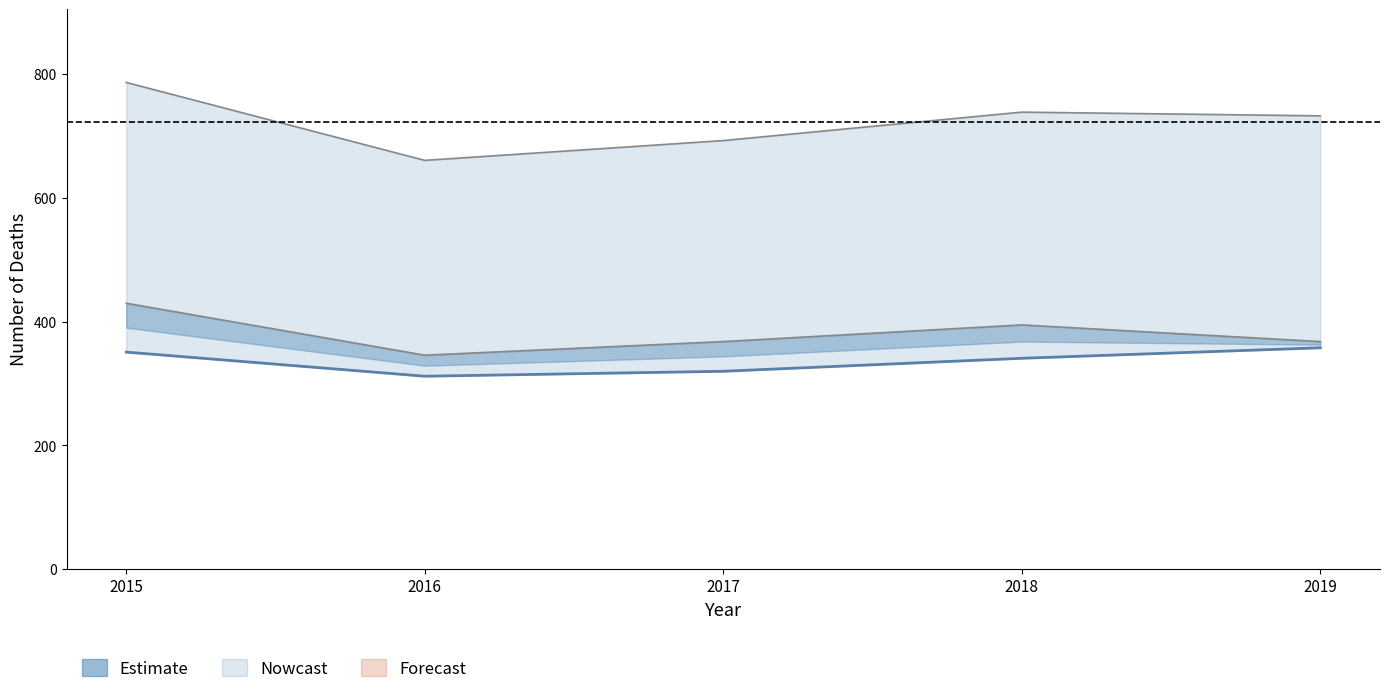

List the labels in order of value, largest first.

2019, 2015, 2018, 2017, 2016